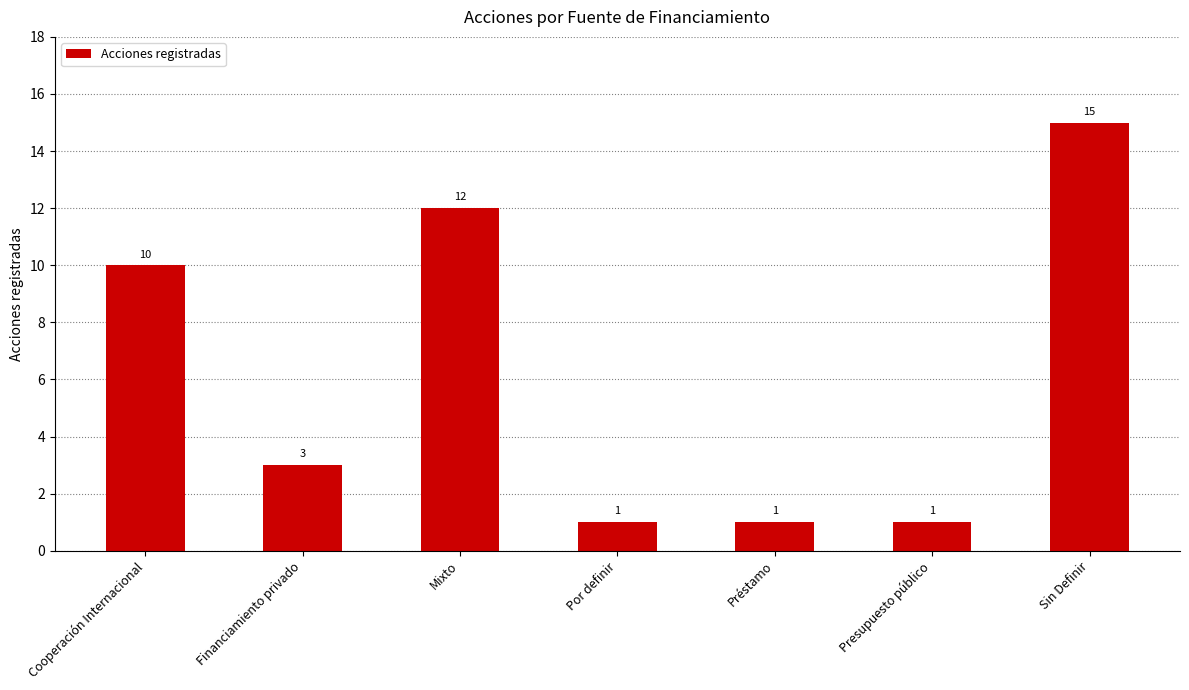

What is the change in value from Financiamiento privado to Mixto?

+9